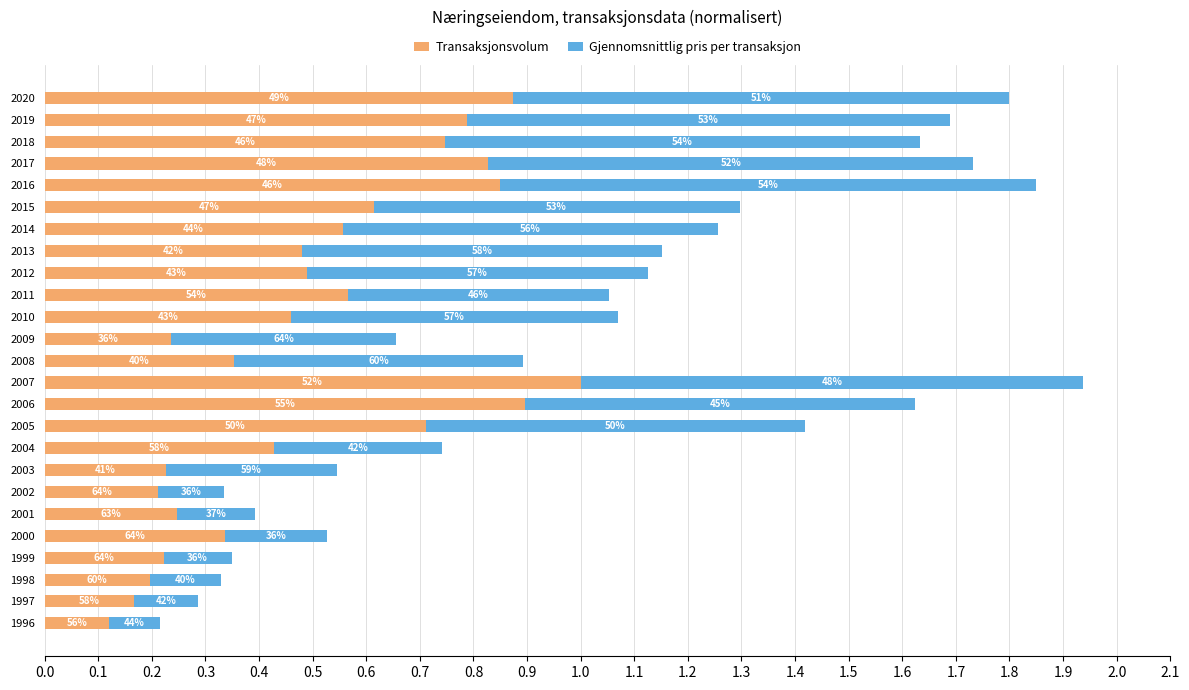

What are all the series names shown in the legend?

Transaksjonsvolum, Gjennomsnittlig pris per transaksjon